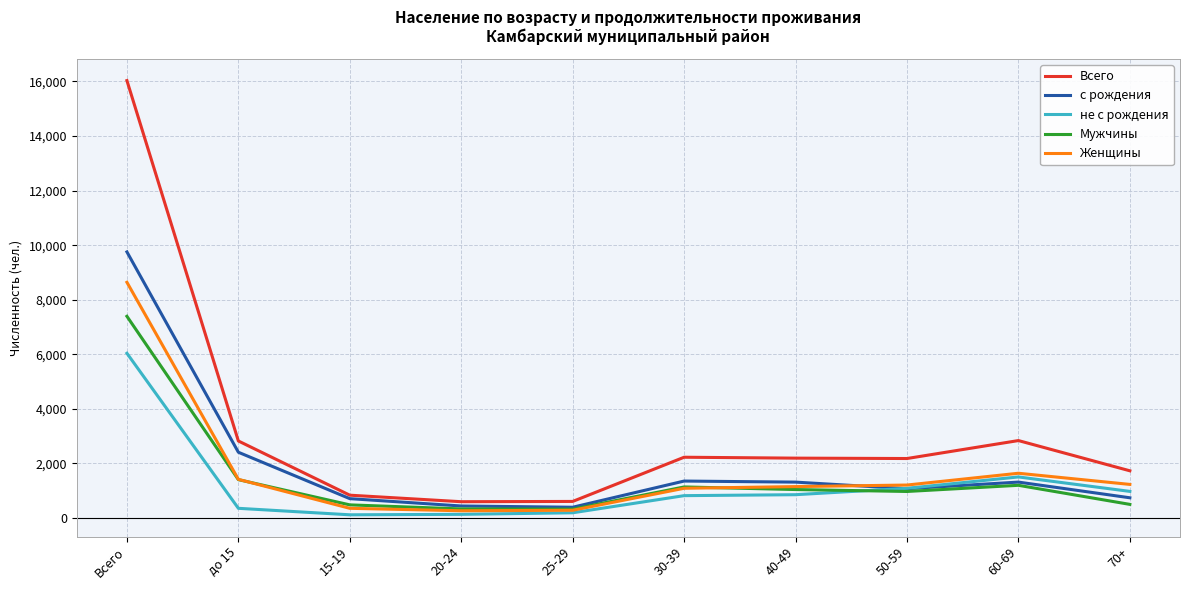

Rank the series by their maximum value, from lowest to highest.

не с рождения, Мужчины, Женщины, с рождения, Всего